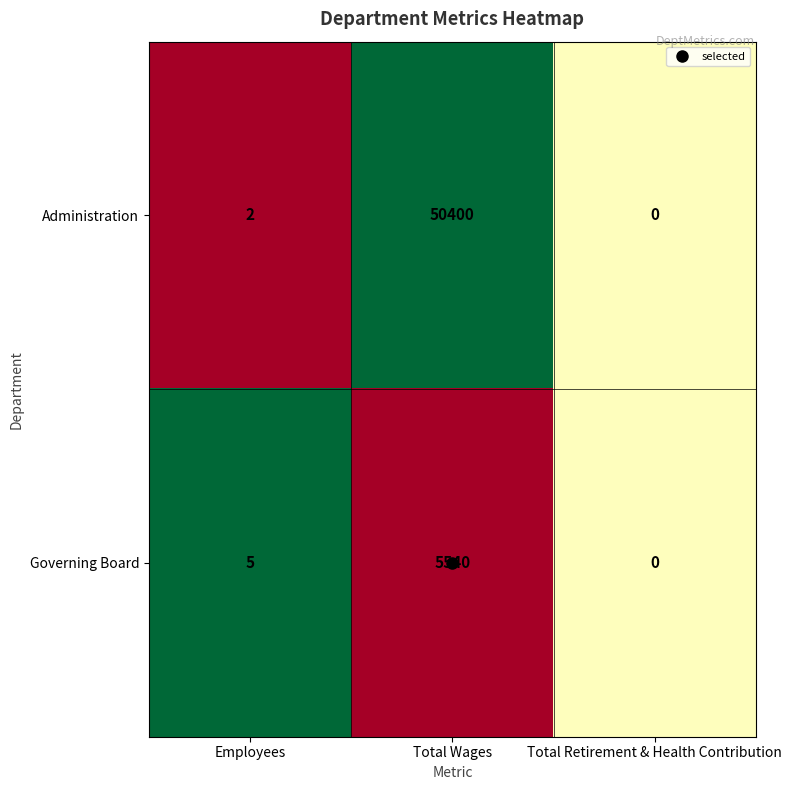

Where is Administration nearest to the value 25200?

Employees